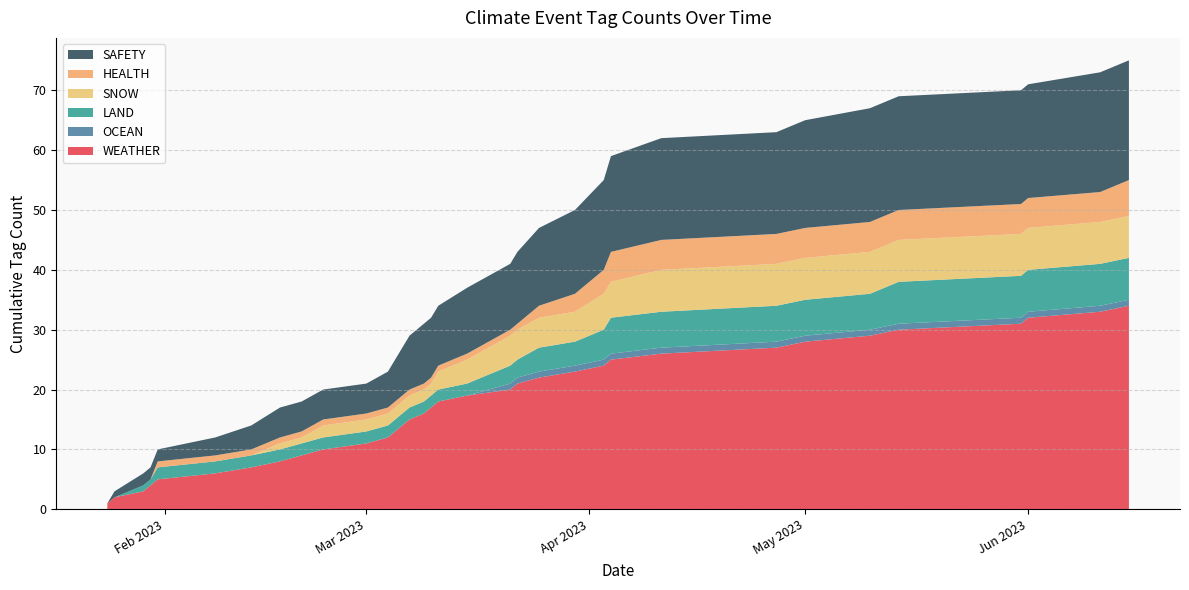

Reading left to right, list all the values displayed in this chart.

WEATHER: 1	1	1	1	1	1	1	1	1	1	1	1	1	1	1	1	1	1	1	1	1	1	1	1	1	1	1	1	1	1	1	1	1	1
OCEAN: 0	0	0	0	0	0	0	0	0	0	0	0	0	0	0	0	0	0	0	1	0	0	0	0	0	0	0	0	0	0	0	0	0	0
LAND: 0	0	1	0	1	0	0	0	0	0	0	0	0	0	0	0	0	0	0	1	0	1	0	1	1	0	0	0	0	1	0	0	0	0
SNOW: 0	0	0	0	0	0	0	1	0	1	0	0	0	0	0	0	0	1	1	1	0	0	0	1	0	1	0	0	0	0	0	0	0	0
HEALTH: 0	0	0	0	1	0	0	0	0	0	0	0	0	0	0	0	0	0	0	0	0	1	1	1	1	0	0	0	0	0	0	0	0	1
SAFETY: 0	1	1	0	0	1	1	1	0	0	0	1	1	1	1	1	0	0	1	0	1	1	1	1	1	1	0	1	1	0	0	0	1	0